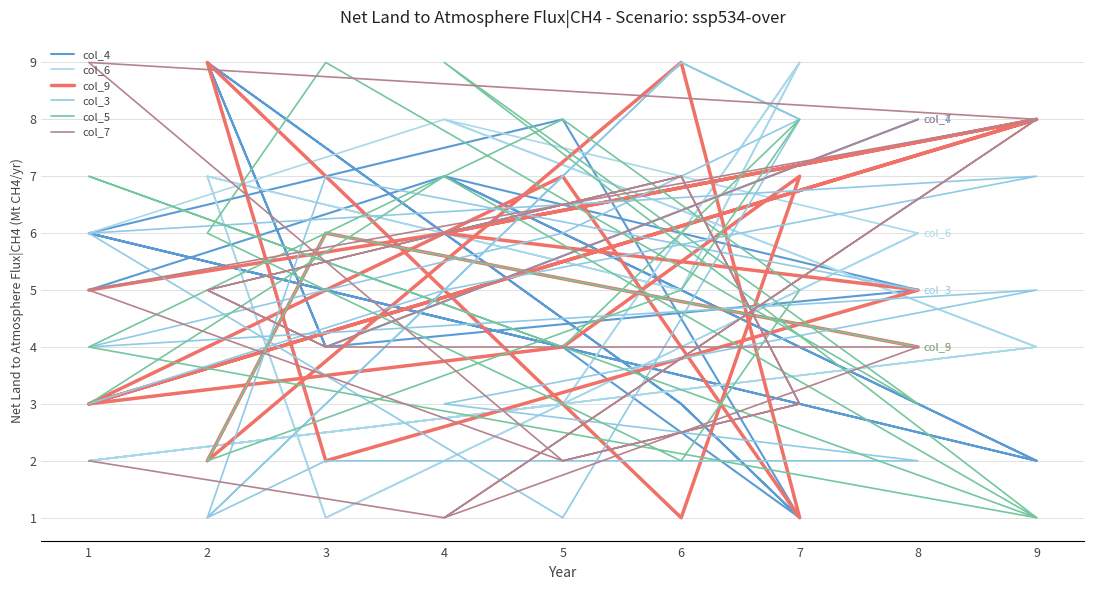

Between which two adjacent categories do col_3 and col_4 first intersect?

4 and 9